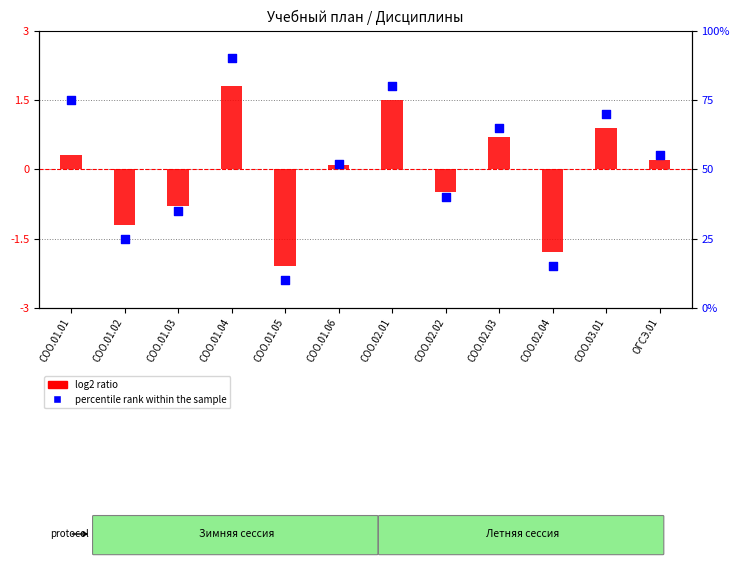

What are all the series names shown in the legend?

log2 ratio, percentile rank within the sample